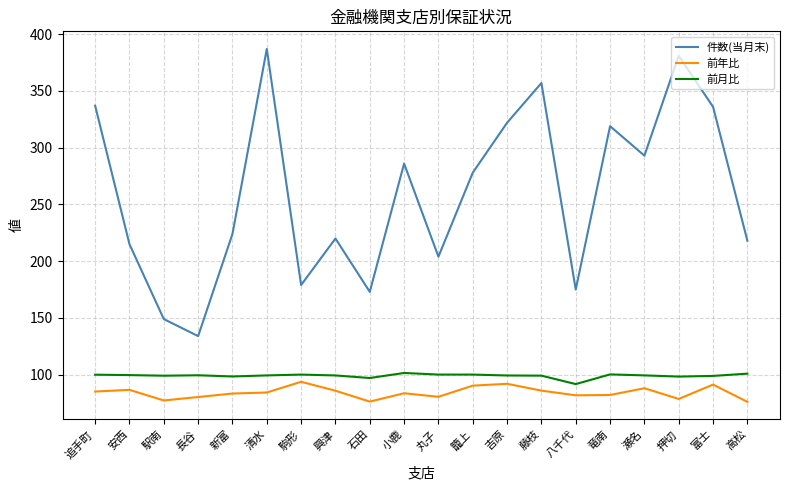

Which series has the largest total across all categories?

件数(当月末)